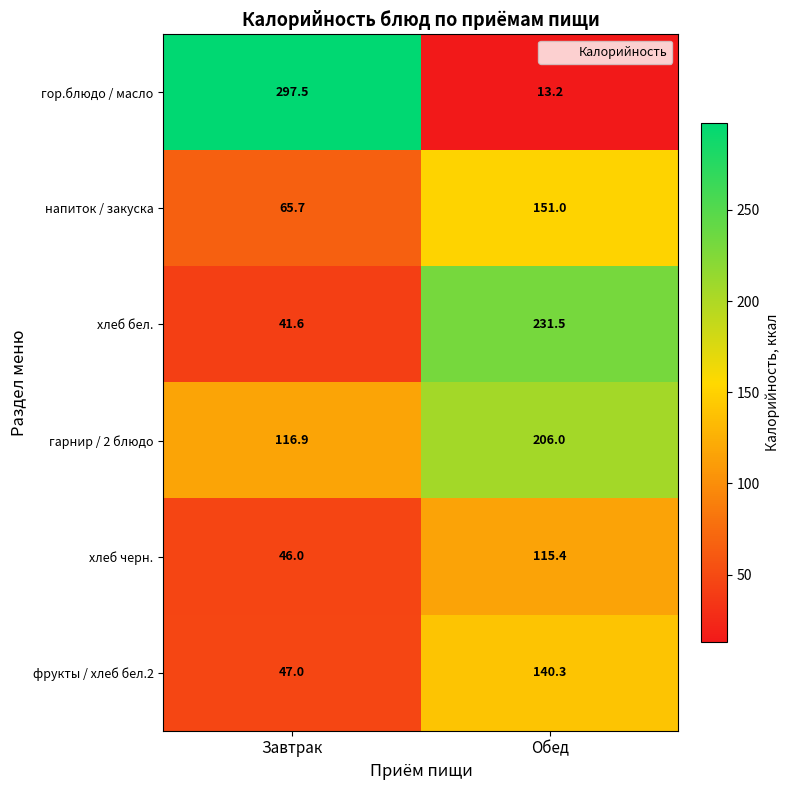

What is the spread (max minus min) of values at Обед?

218.3